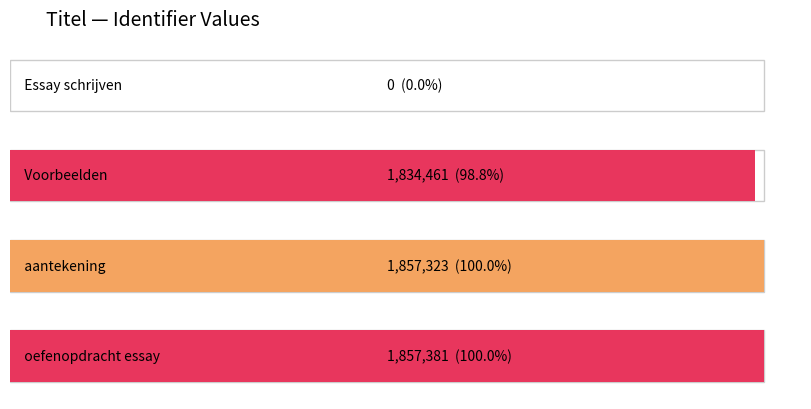

Reading left to right, what are all the values shown in this chart?

Essay schrijven=0	Voorbeelden=1834461	aantekening=1857323	oefenopdracht essay=1857381